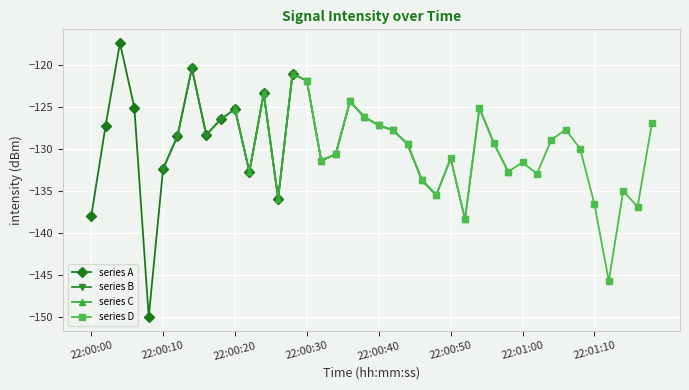

True or false: the data shows -121.9 at 15.

True